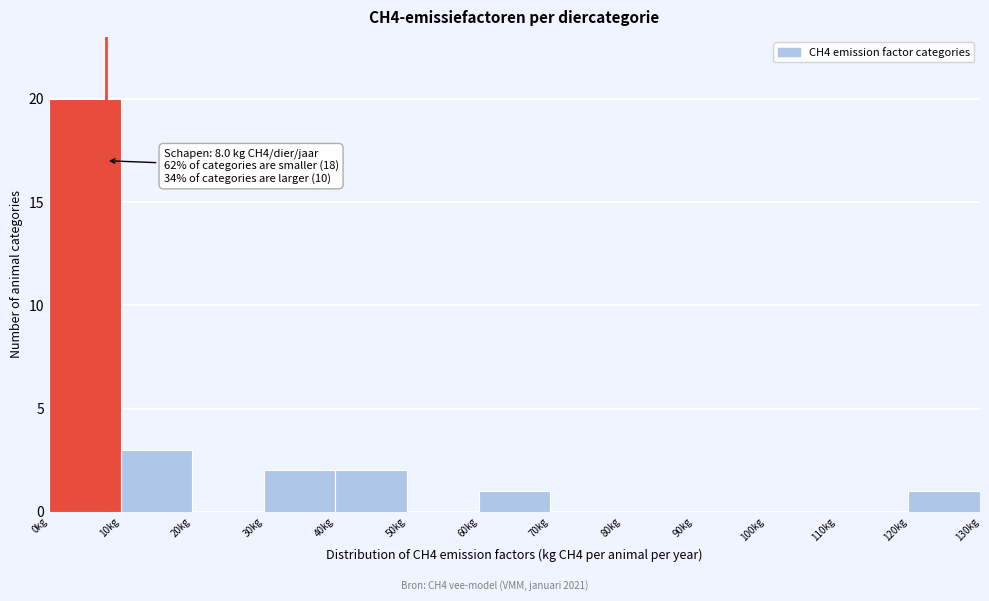

Which range on the x-axis has the tallest bar?

0 to 10